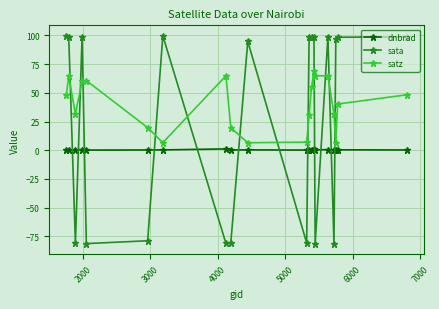

Does the chart have visible grid lines?

Yes